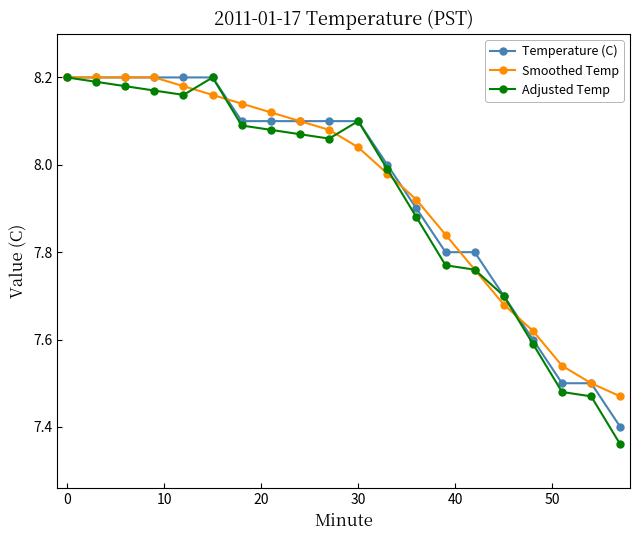

Which series has the widest spread of values?

Adjusted Temp